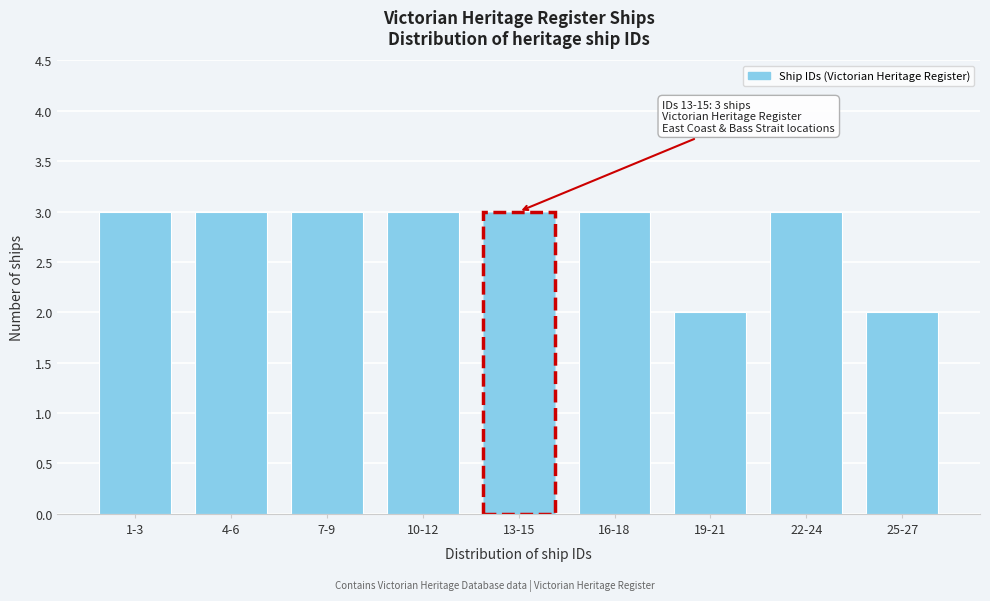

Reading left to right, what are all the values shown in this chart?

1-3=3	4-6=3	7-9=3	10-12=3	13-15=3	16-18=3	19-21=2	22-24=3	25-27=2